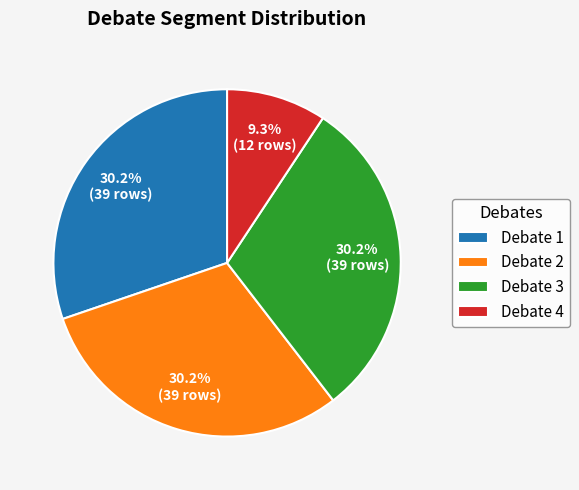

To the nearest percent, what is the difference between the Debate 3 and Debate 4 slice percentages?

21%